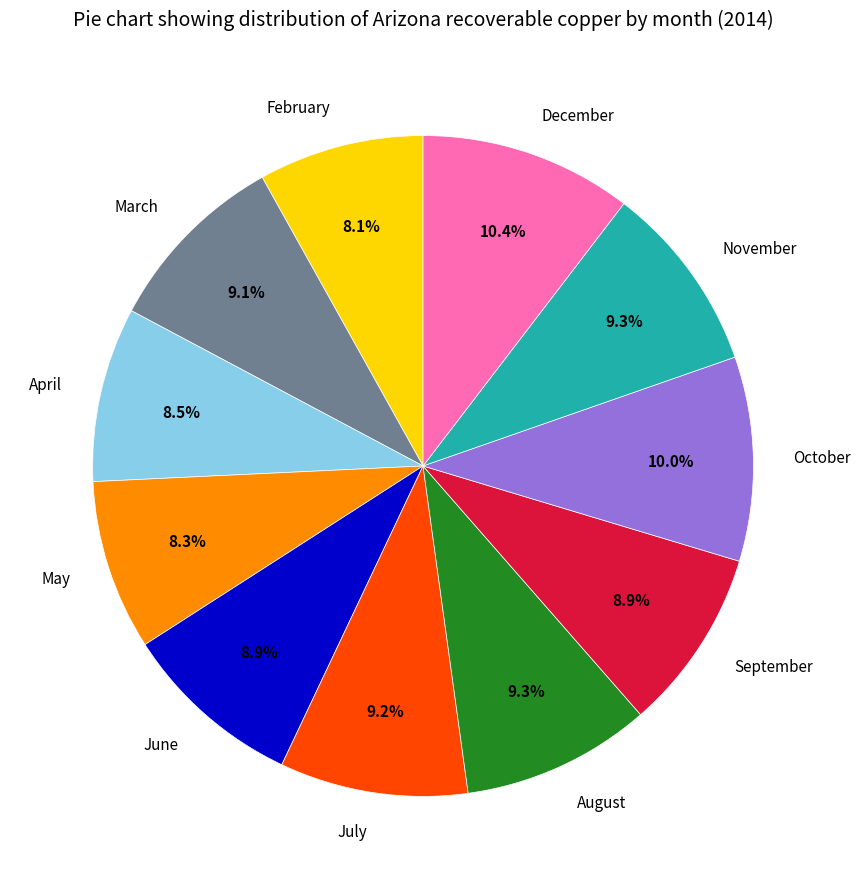

Is there any slice that represents more than half of the pie?

No